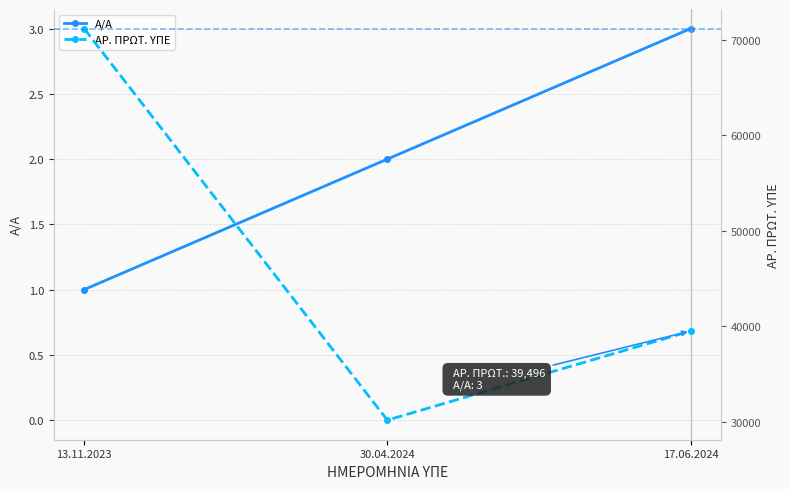

What is the sum of the ΑΡ. ΠΡΩΤ. ΥΠΕ values at 13.11.2023 and 17.06.2024?

110642